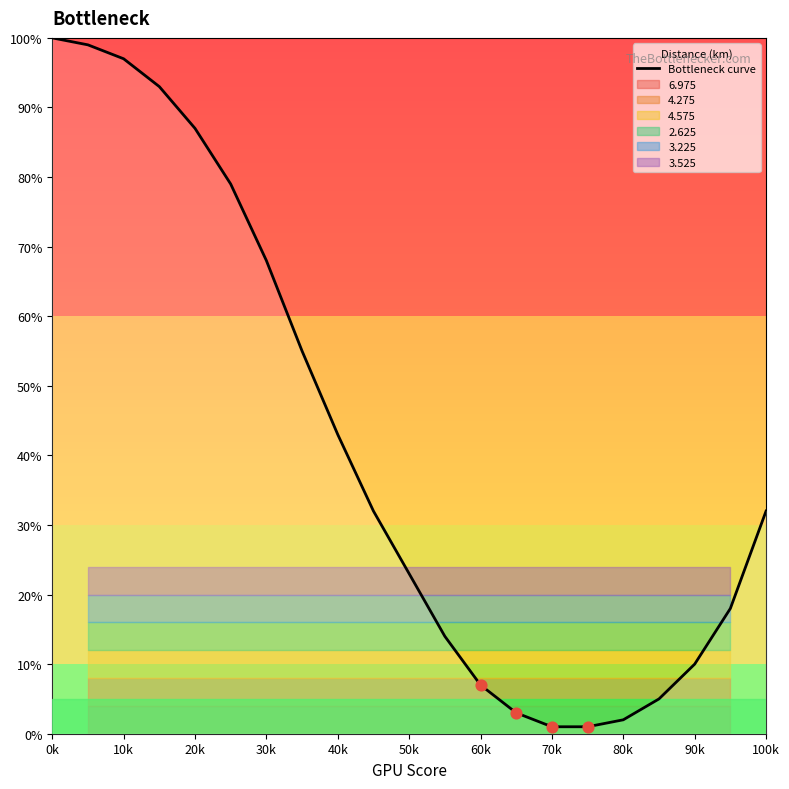

True or false: Bottleneck curve has a value of 21 at 100k.

False